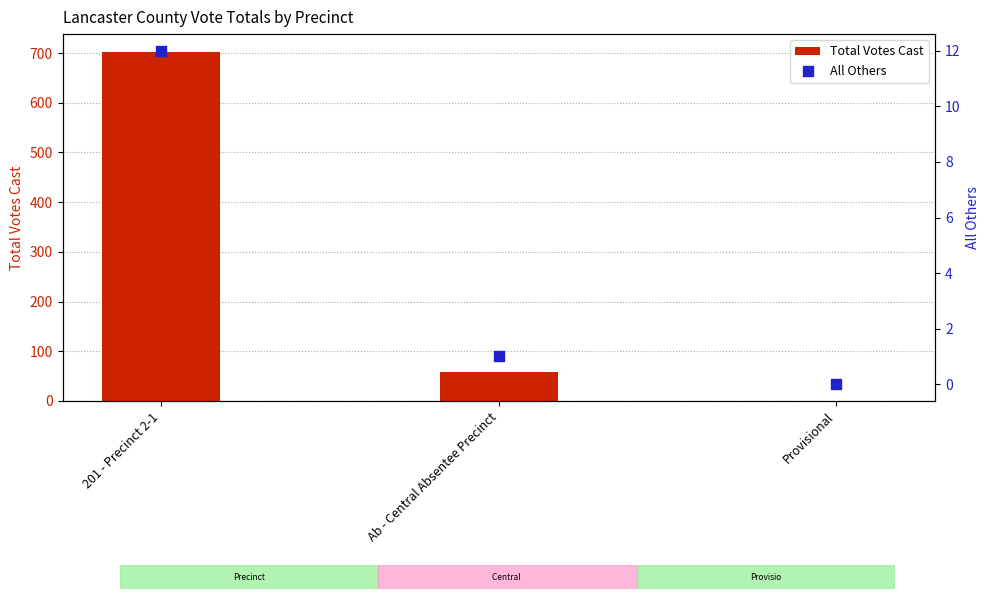

Which series has the largest total across all categories?

Total Votes Cast